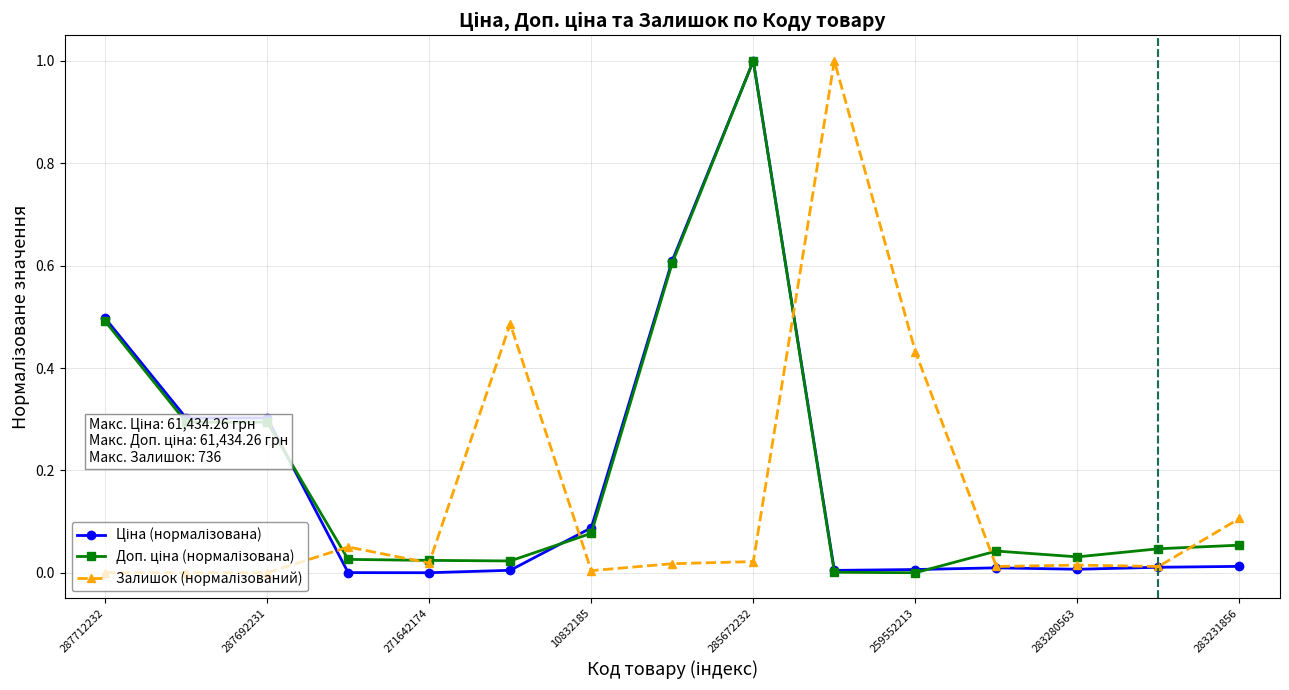

Does the chart have visible grid lines?

Yes